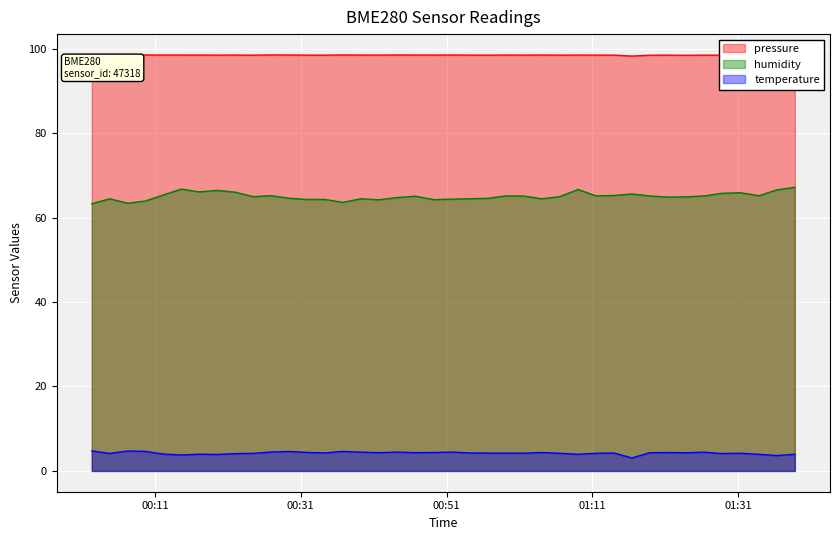

List the series in order of their peak value, highest first.

pressure, humidity, temperature